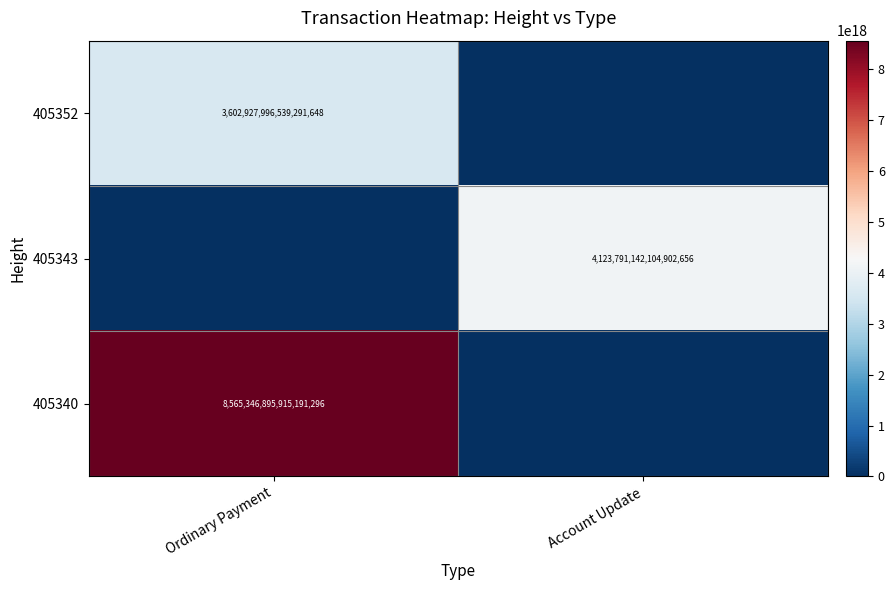

The 405343 series shows 4123791142104902656 at Account Update. True or false?

True